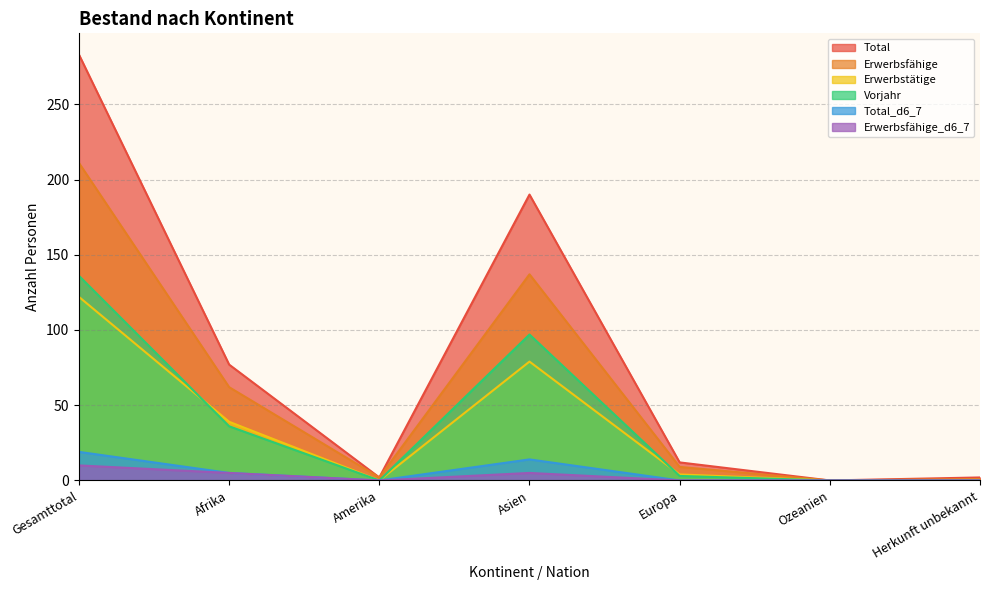

Reading right to left, transcribe all the data shown in this chart.

Total: 2	0	12	190	2	77	283
Erwerbsfähige: 1	0	9	137	2	62	211
Erwerbstätige: 0	0	4	79	0	39	122
Vorjahr: 0	0	3	97	0	36	136
Total_d6_7: 0	0	0	14	0	5	19
Erwerbsfähige_d6_7: 0	0	0	5	0	5	10